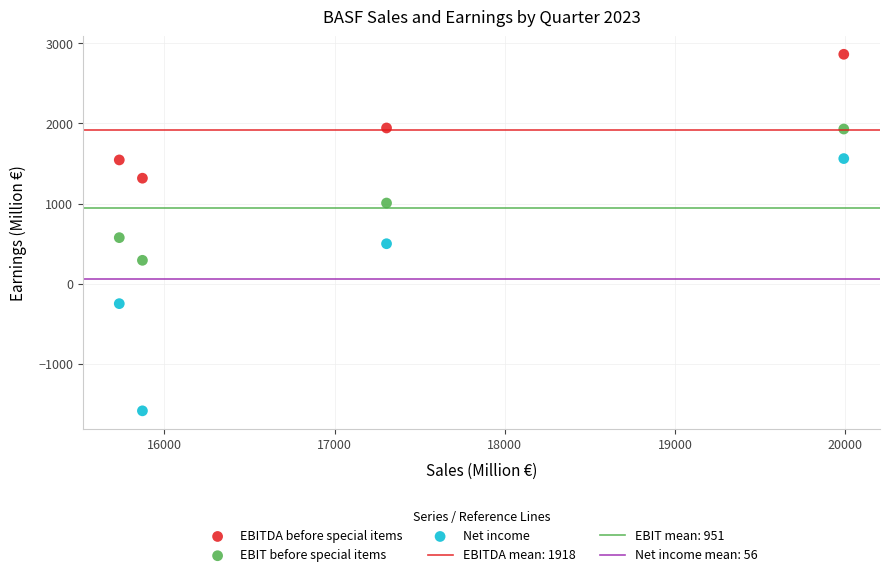

Which series contains the lowest Y value?

Net income